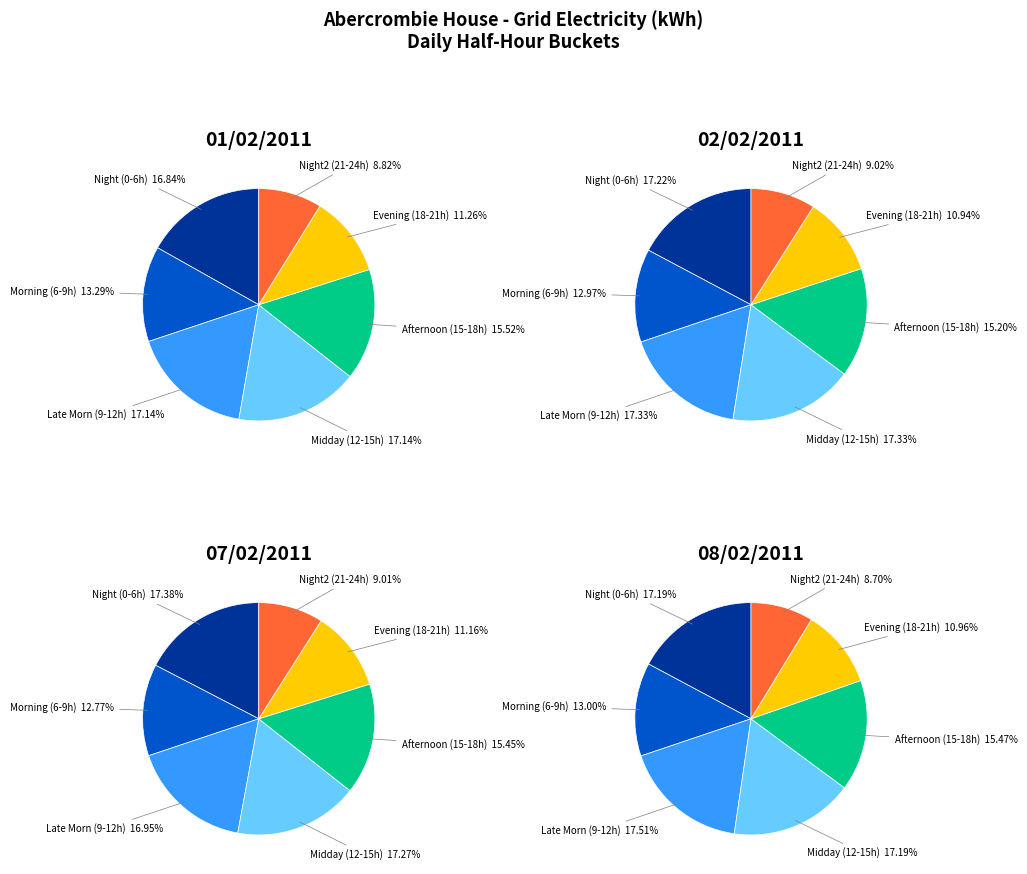

Does 14/02/2011 account for over 50% of the chart?

No